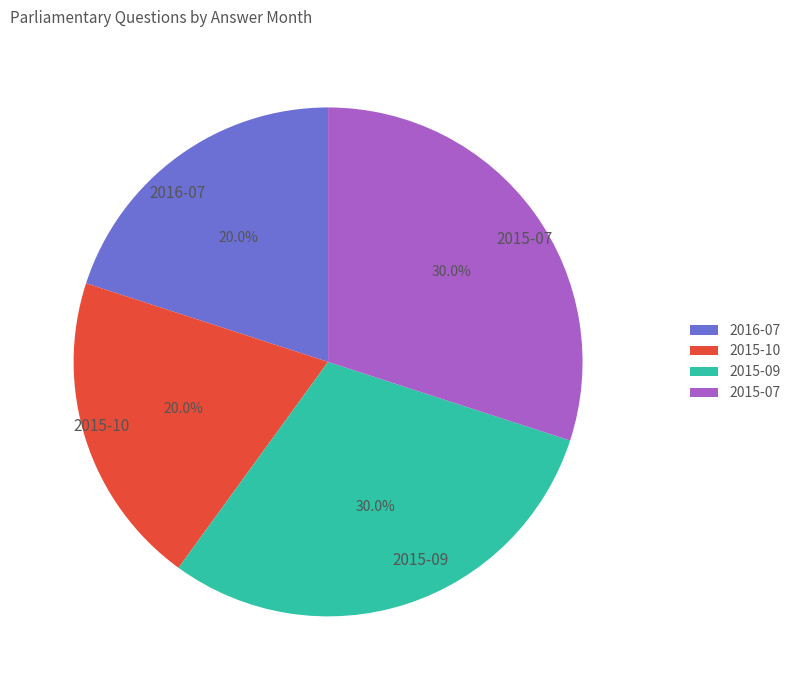

What is the total percentage of 2015-10 and 2015-07?

50.0%